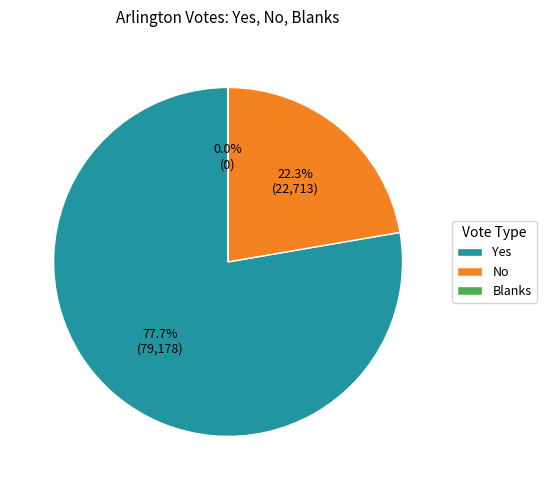

Is it true that Yes is 72% of the pie?

False